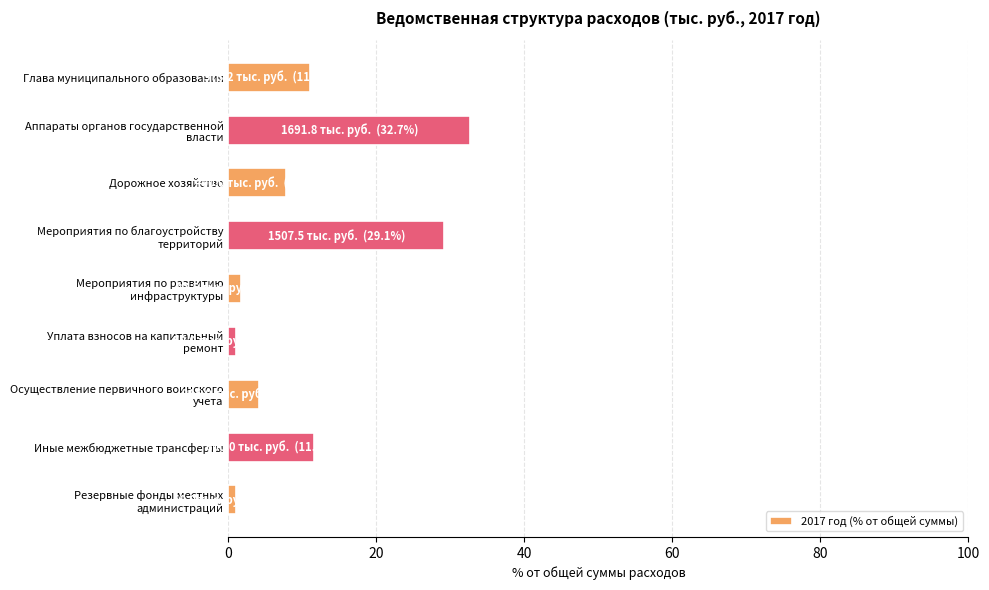

The chart shows a value of 11.1 at Глава муниципального образования. True or false?

True